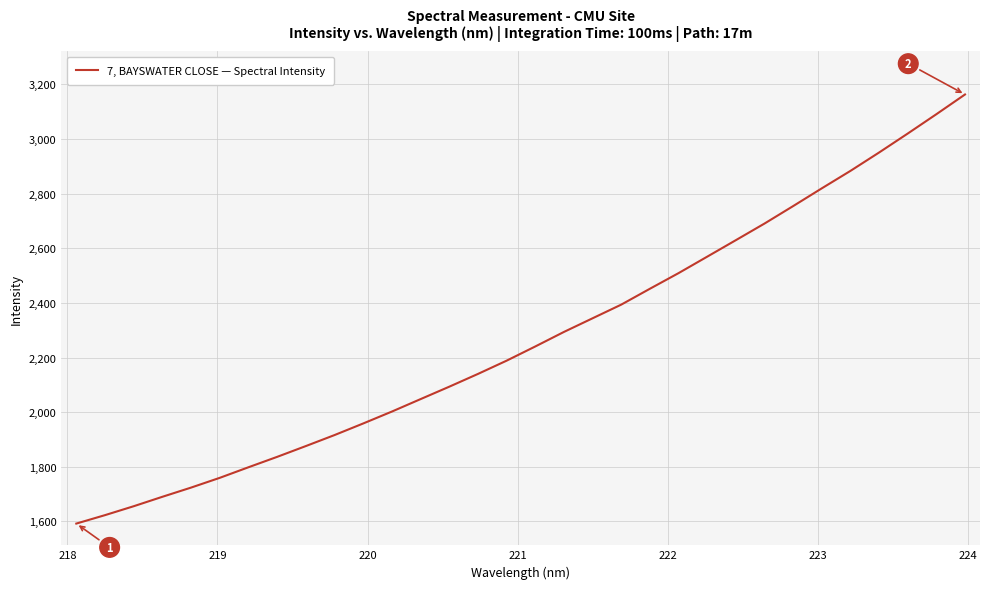

What is the average value?

2272.1